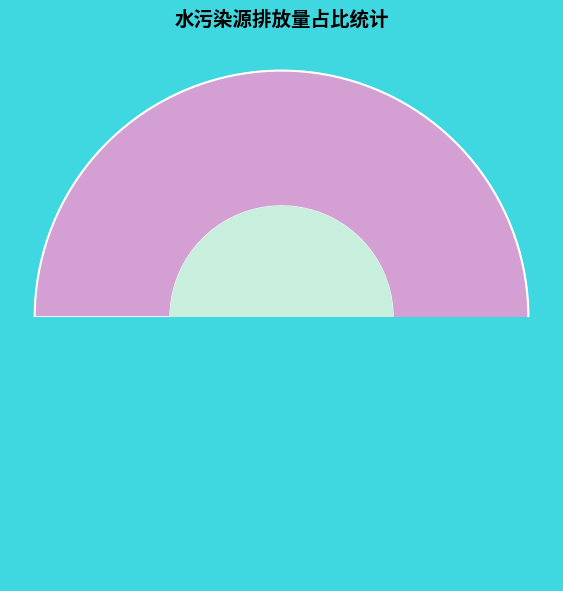

Rank the series at 13 from highest to lowest value.

化学需氧量排放量, 氨氮排放量